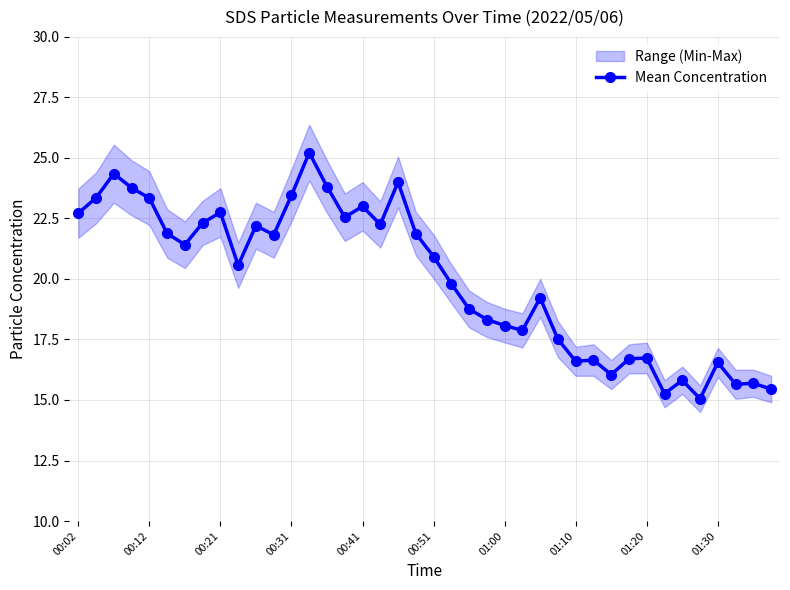

What is the minimum value for Mean Concentration?

15.1